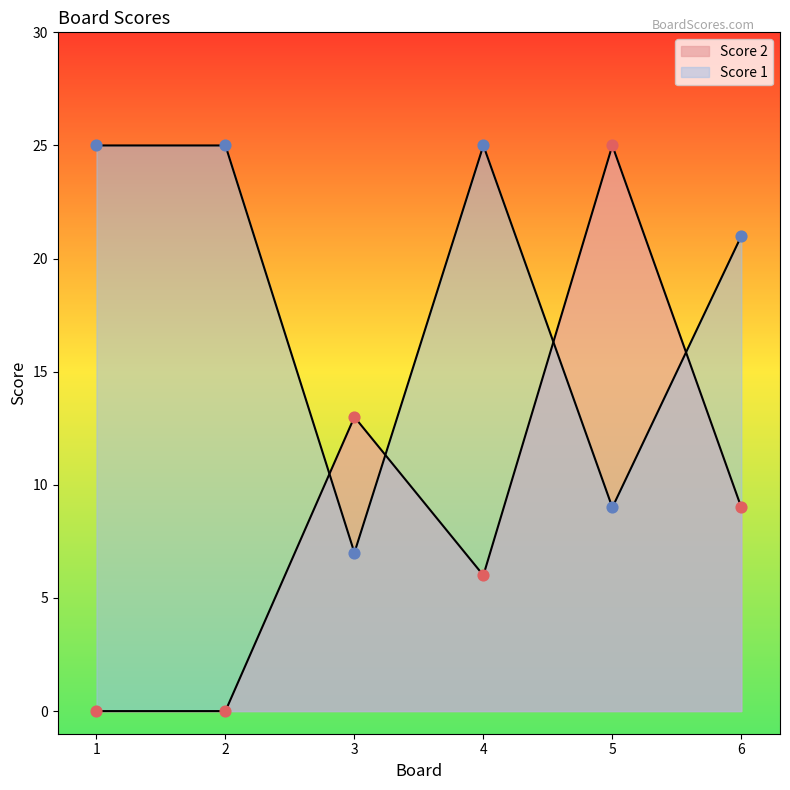

Which series has the largest Y range (max minus min)?

Score 2